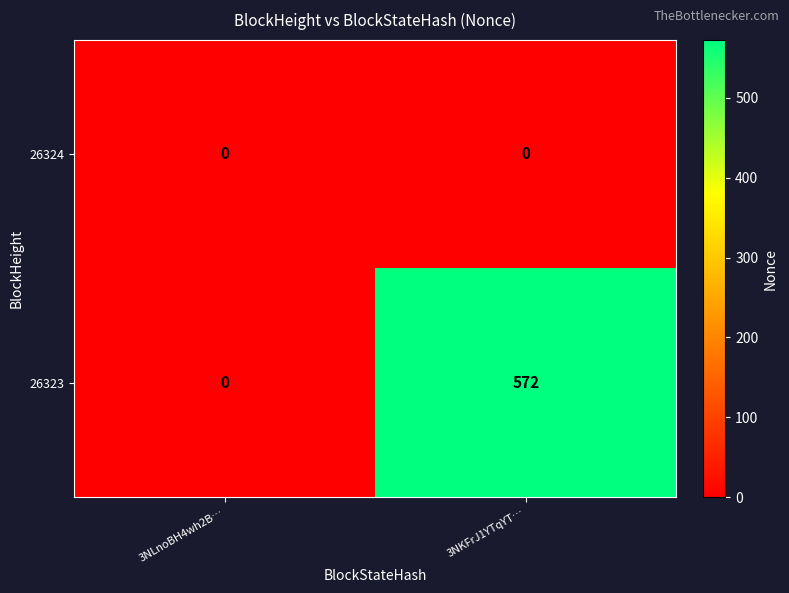

How many categories are shown in the chart?

2